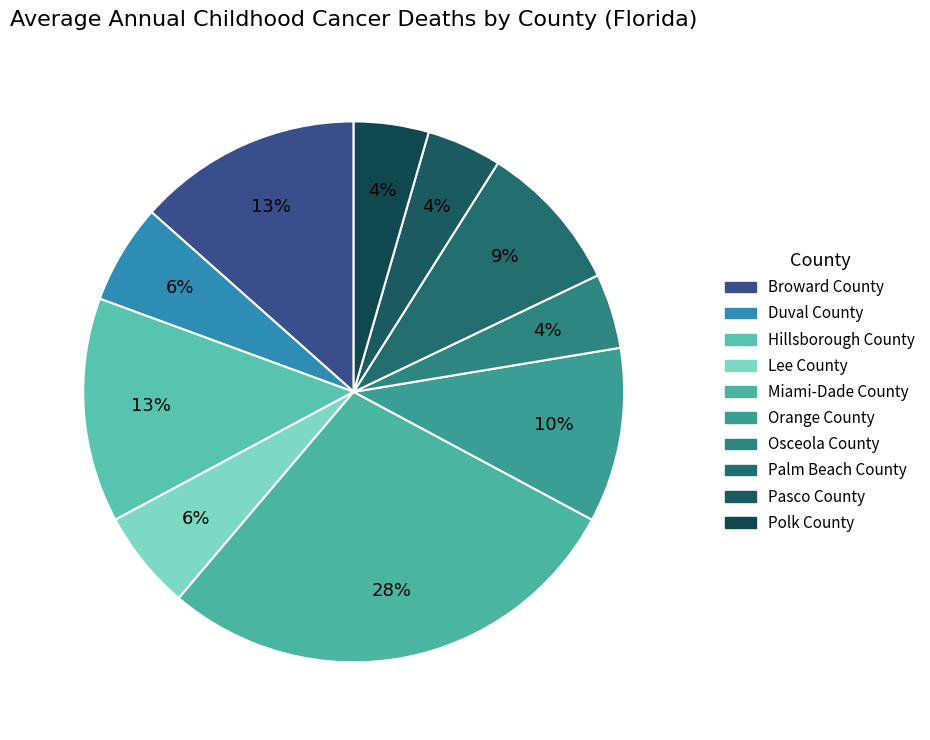

How many slices are in this pie chart?

10